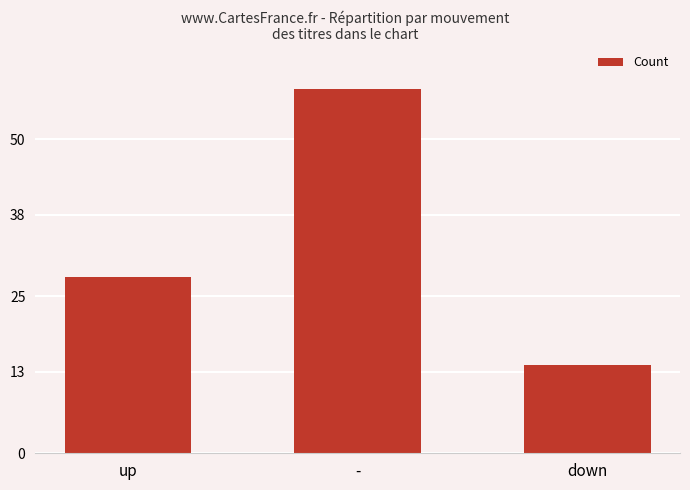

What is the label of the 1st bar from the left?

up